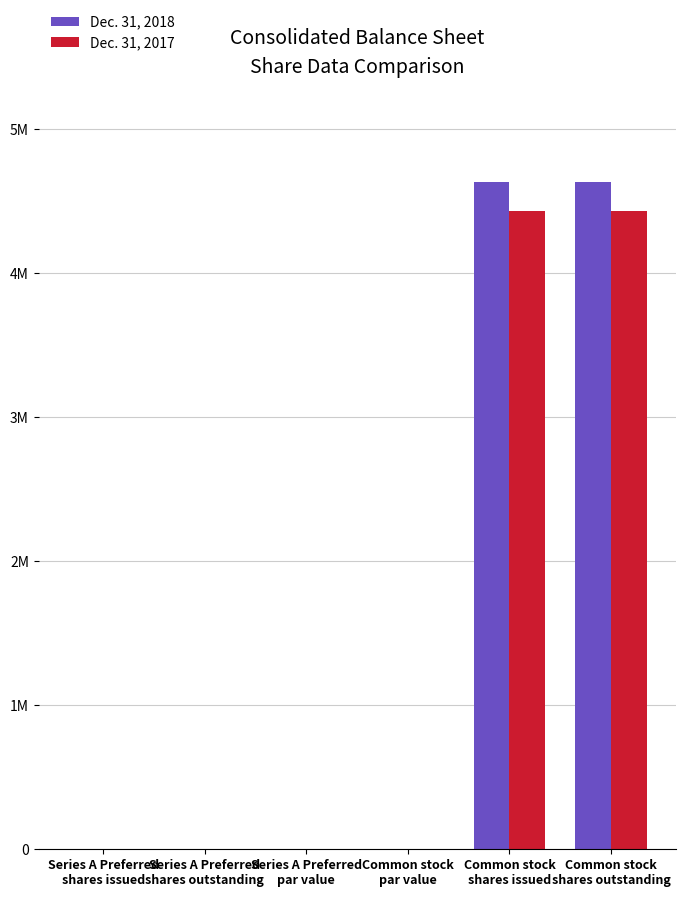

What are all the series names shown in the legend?

Dec. 31, 2018, Dec. 31, 2017